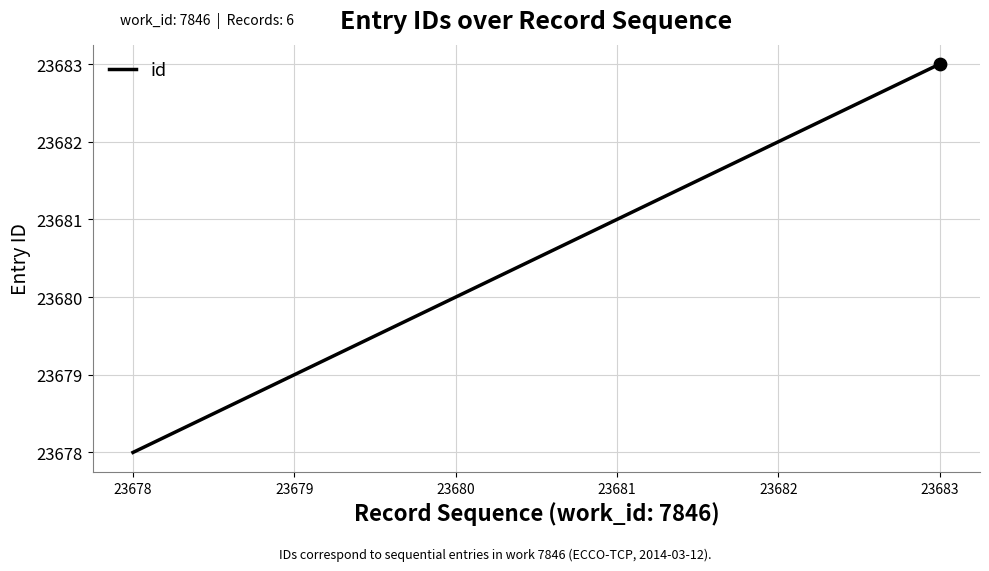

Approximately how many times larger is the value at 23683 compared to 23680?

1.0